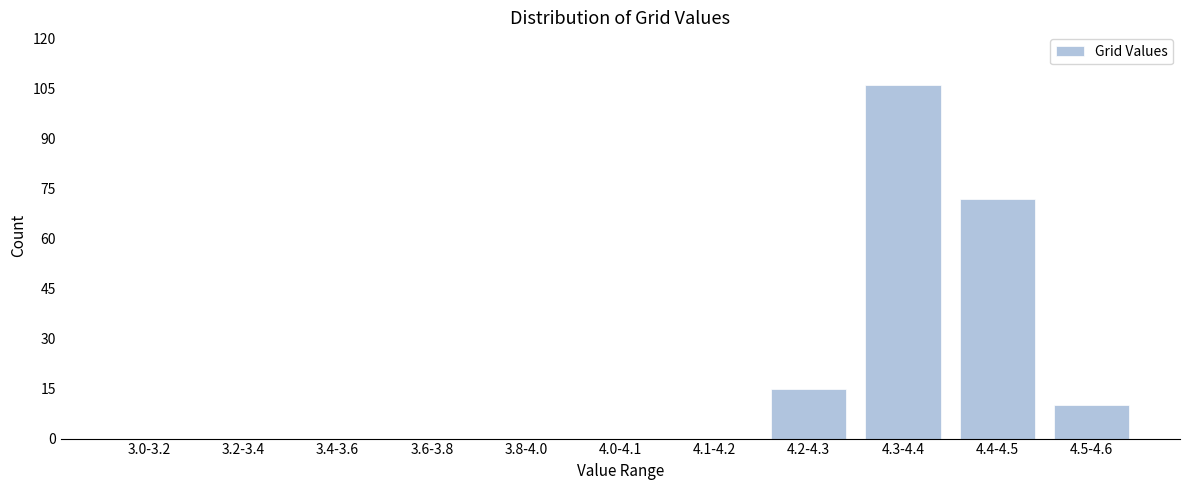

Reading left to right, transcribe all the data shown in this chart.

3.0-3.2=0	3.2-3.4=0	3.4-3.6=0	3.6-3.8=0	3.8-4.0=0	4.0-4.1=0	4.1-4.2=0	4.2-4.3=15	4.3-4.4=106	4.4-4.5=72	4.5-4.6=10